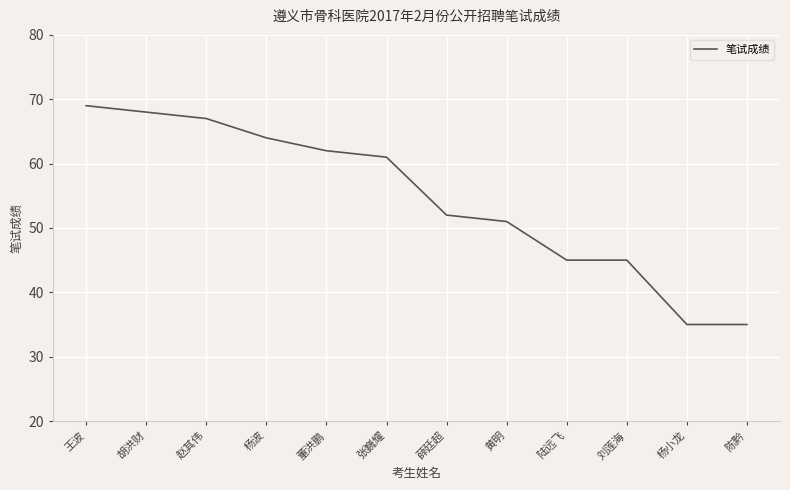

The value at 刘莲海 is 71. True or false?

False